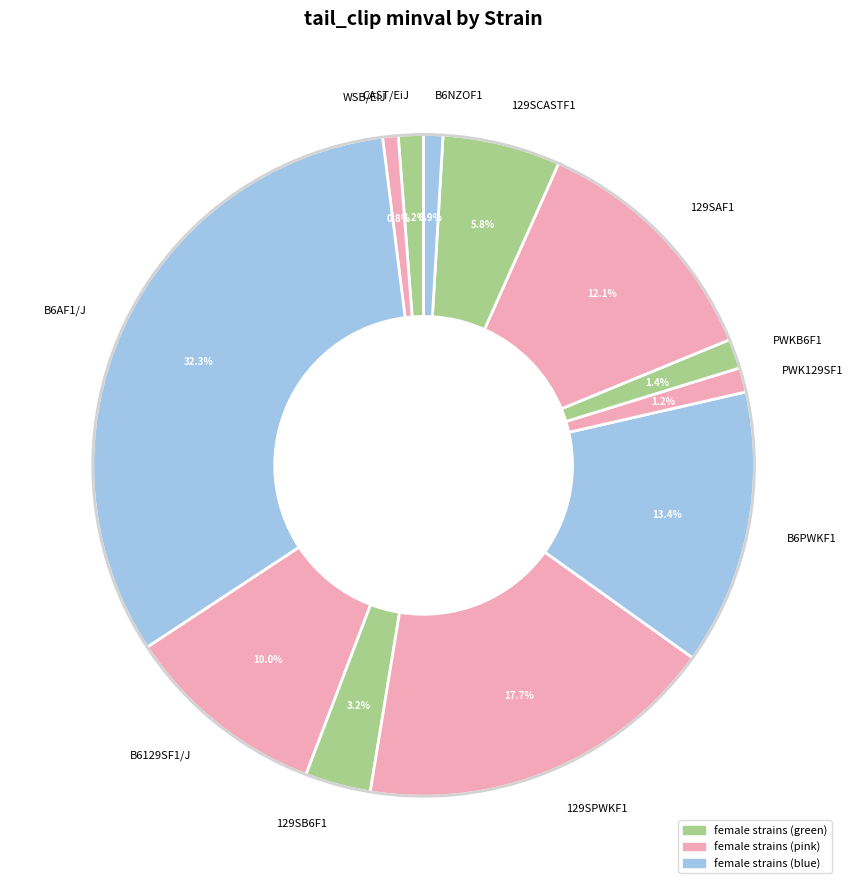

To the nearest percent, what is the average slice percentage?

8%